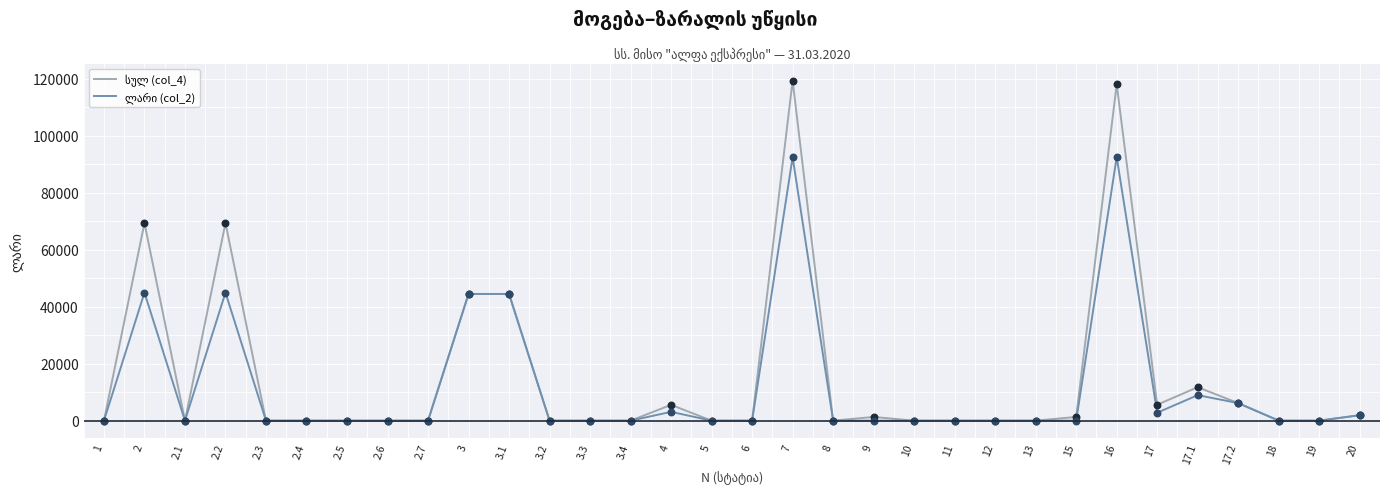

At how many categories does at least one series exceed 43510?

6